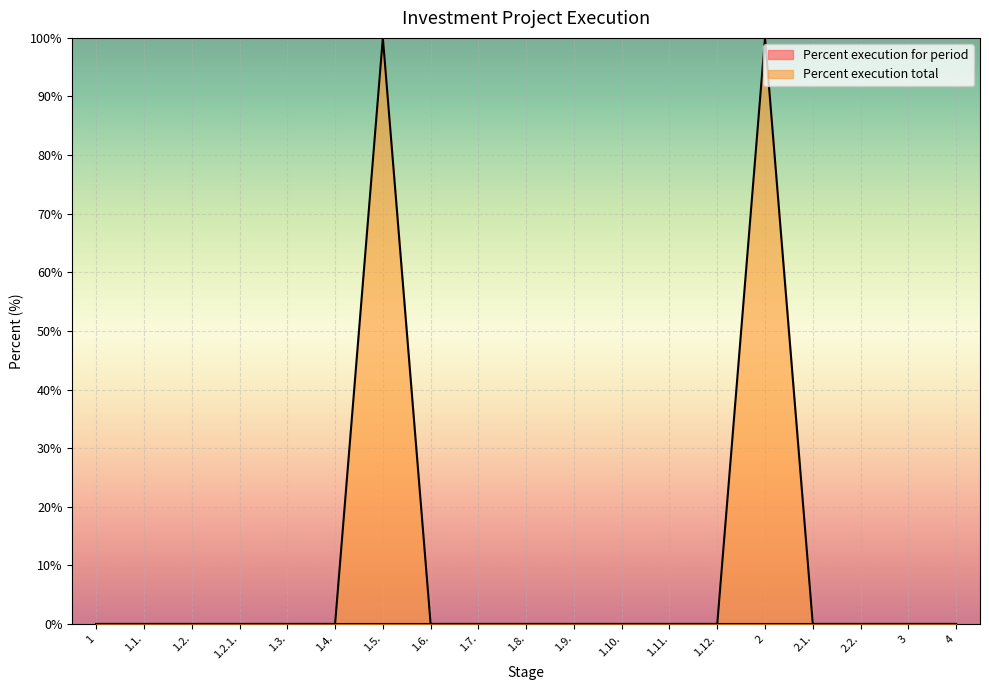

The chart shows a value of 40 at 1.9.. True or false?

False